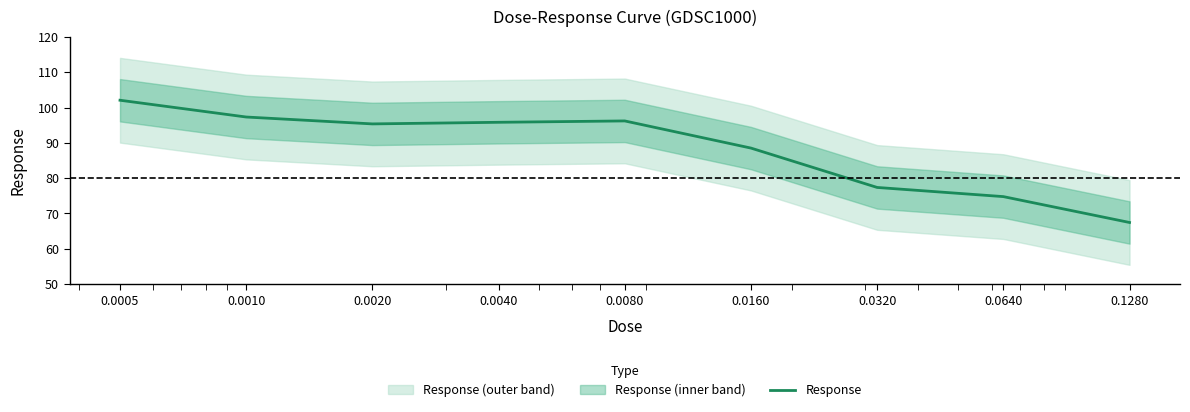

At which category does the data reach its first local valley?

0.0020